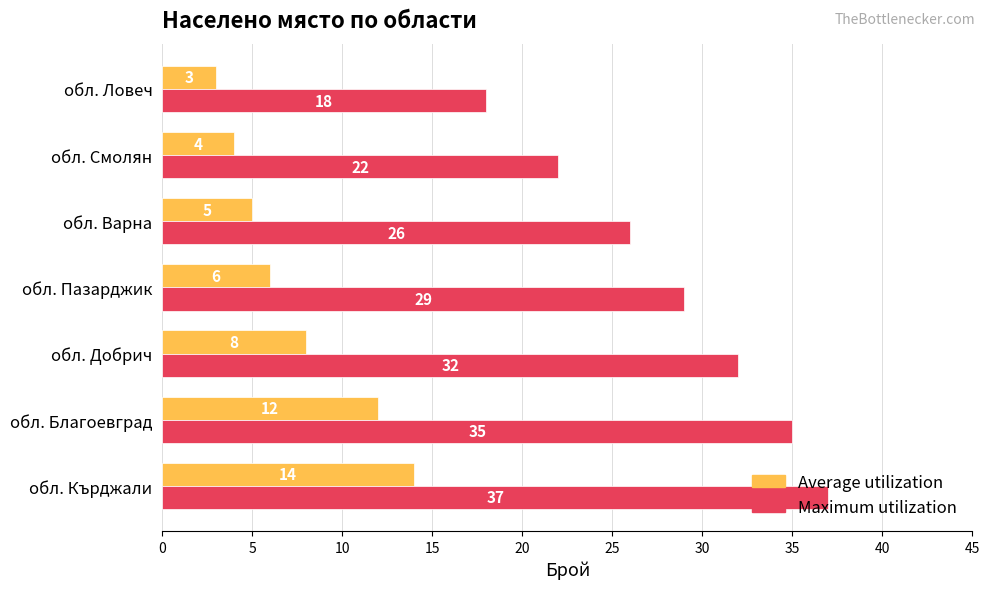

List the labels in order of Maximum utilization value, smallest first.

обл. Ловеч, обл. Смолян, обл. Варна, обл. Пазарджик, обл. Добрич, обл. Благоевград, обл. Кърджали